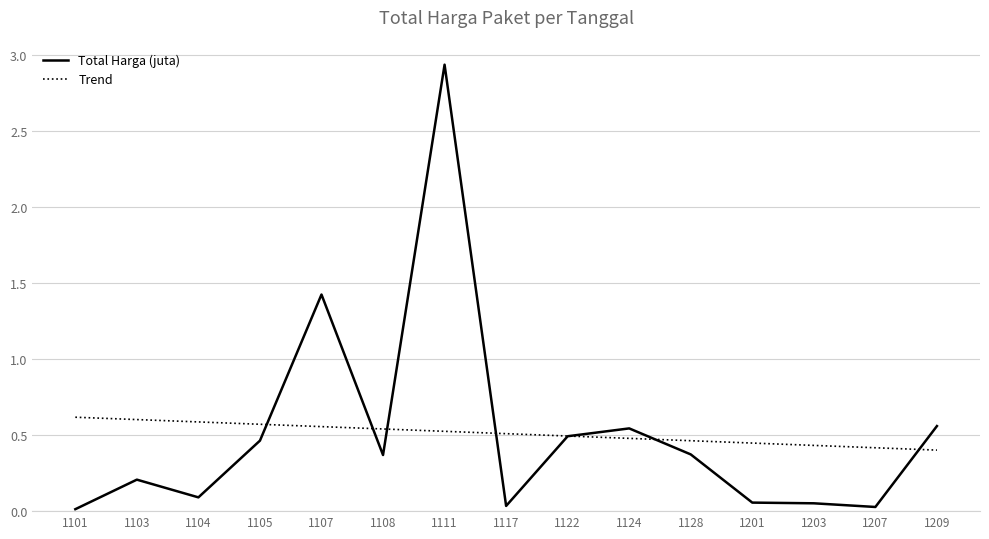

What are all the series names shown in the legend?

Total Harga (juta), Trend